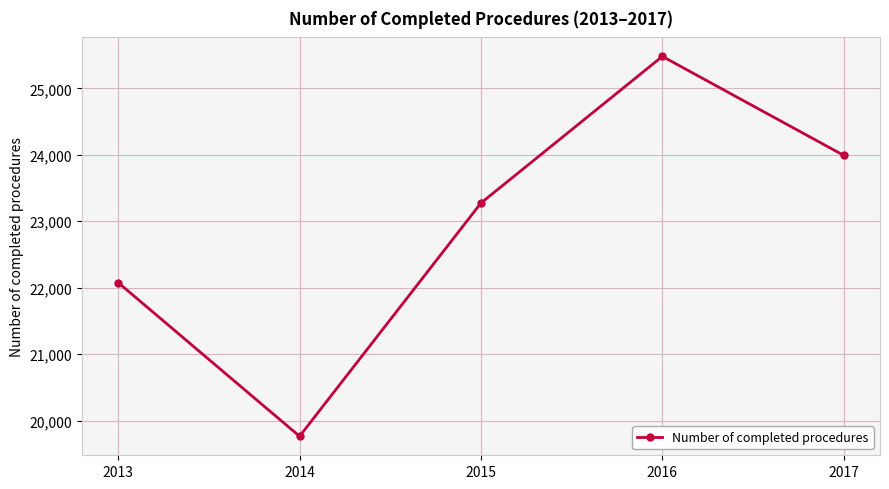

True or false: the data shows 35249 at 2014.

False